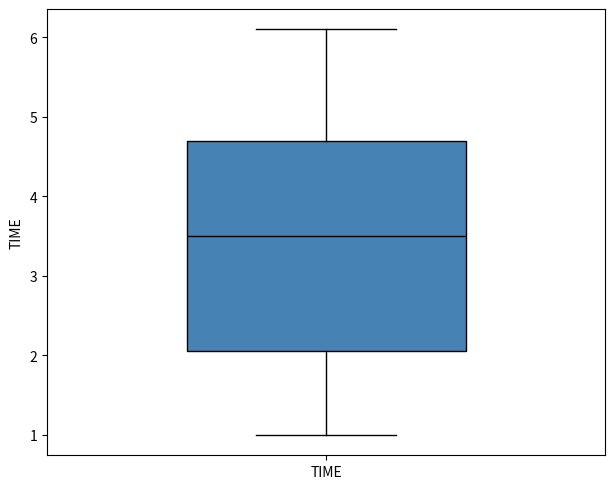

Where does the median line of the box for TIME sit on the y-axis? The values are not printed on the chart, so give them approximately, as read against the axis.

3.5